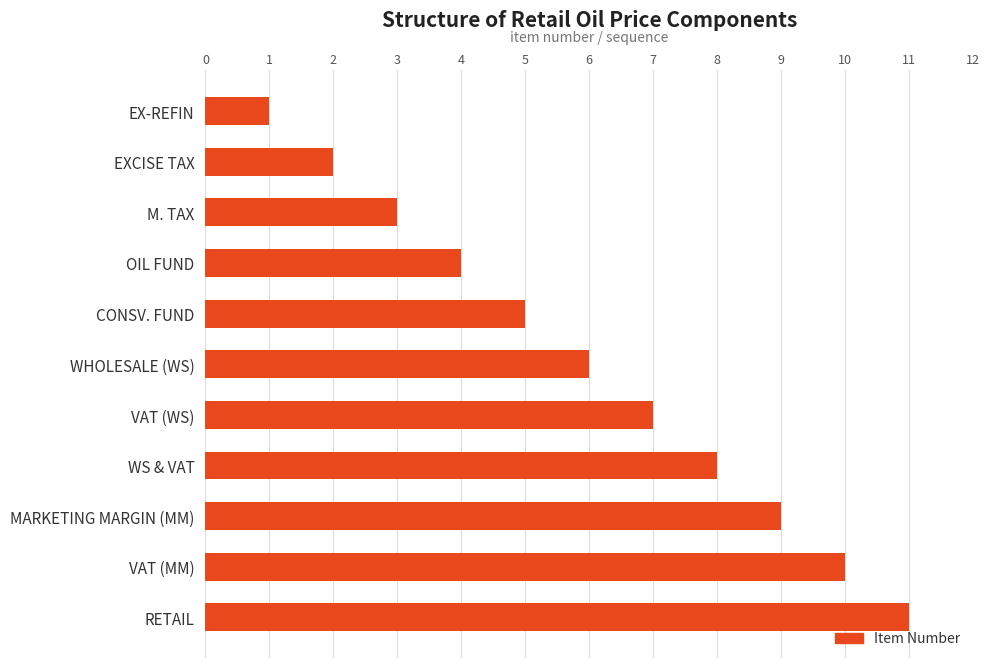

What is the label of the 9th bar from the top?

MARKETING MARGIN (MM)